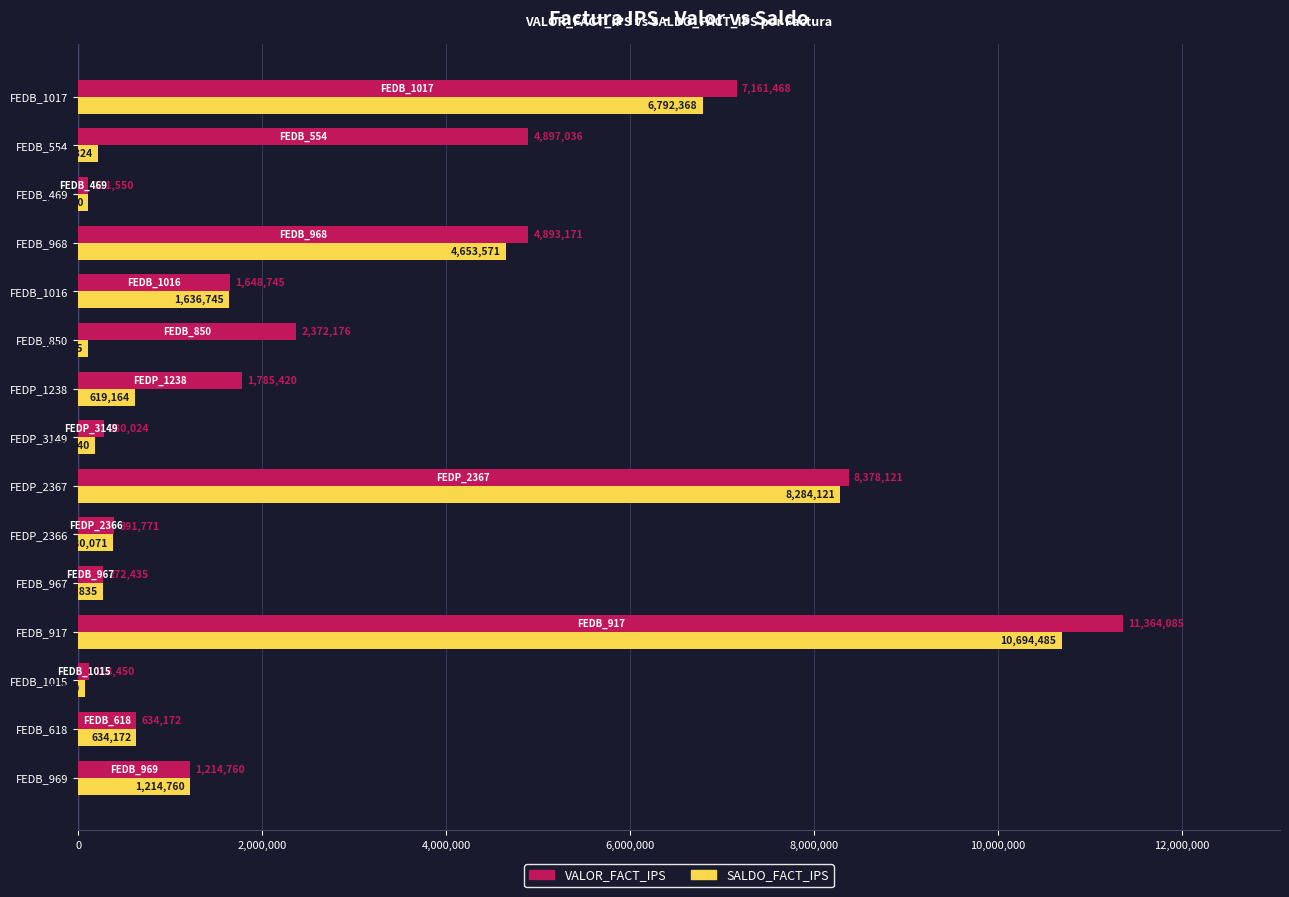

Which series has the widest spread of values?

VALOR_FACT_IPS